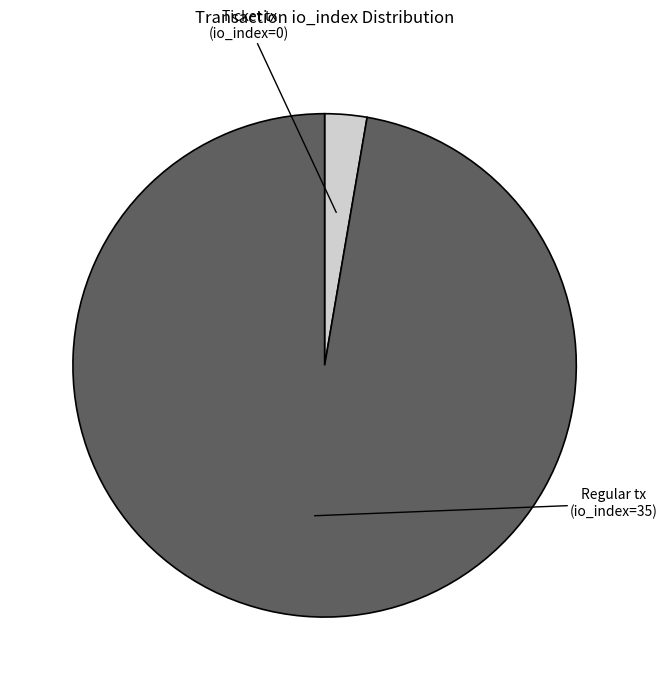

Count the number of slices in the pie.

2